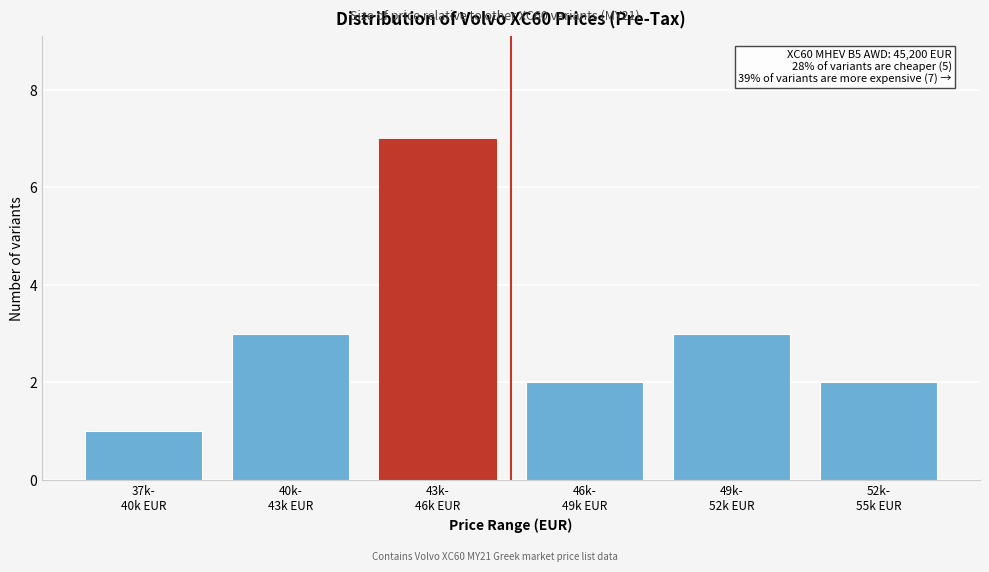

Reading left to right, extract all data points from this chart.

1	3	7	2	3	2